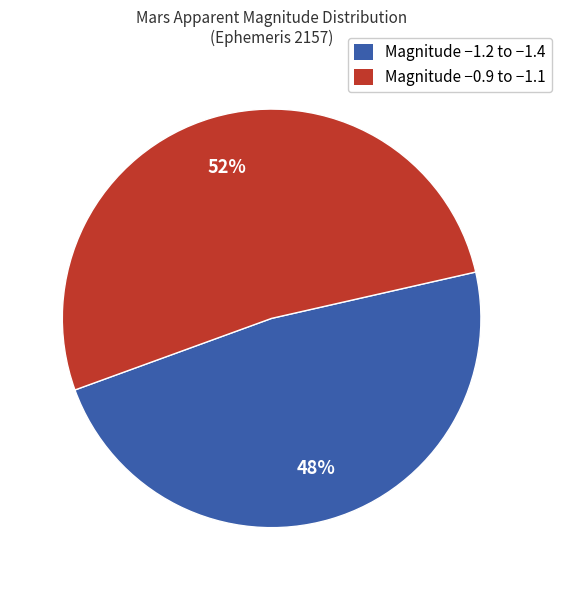

Approximately how many times larger is the value at Magnitude −1.2 to −1.4 compared to Magnitude −0.9 to −1.1?

0.9